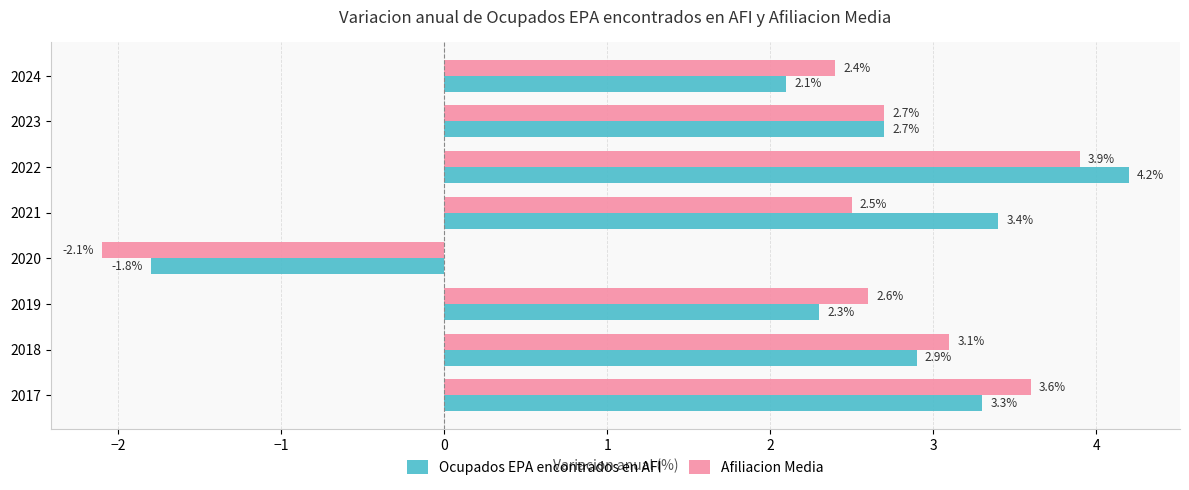

At which category is the sum across all series the highest?

2022